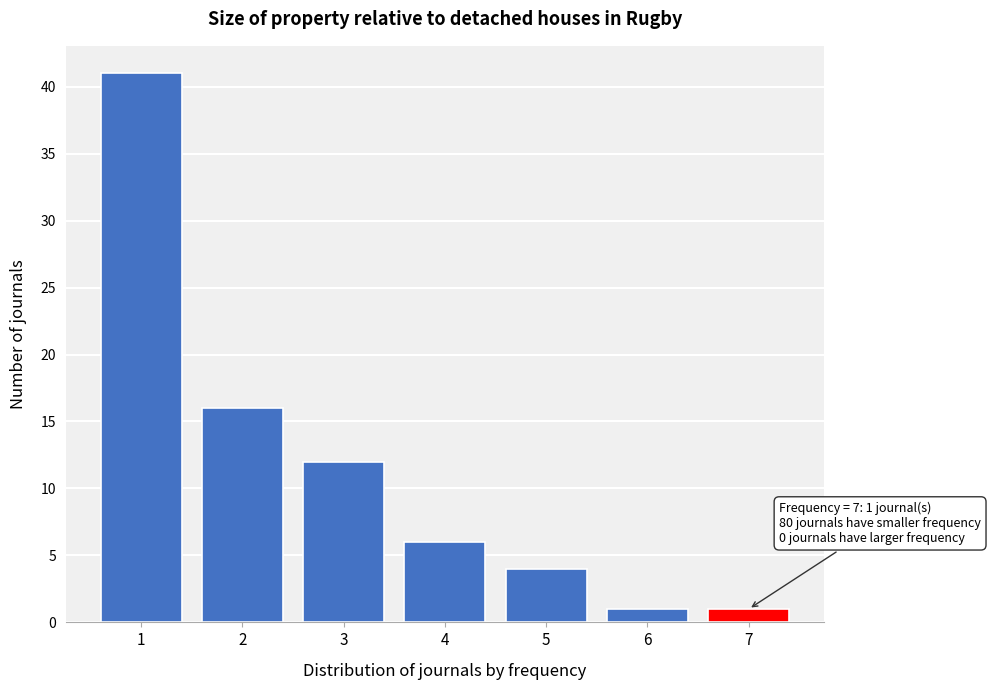

Reading left to right, extract all data points from this chart.

1=41	2=16	3=12	4=6	5=4	6=1	7=1